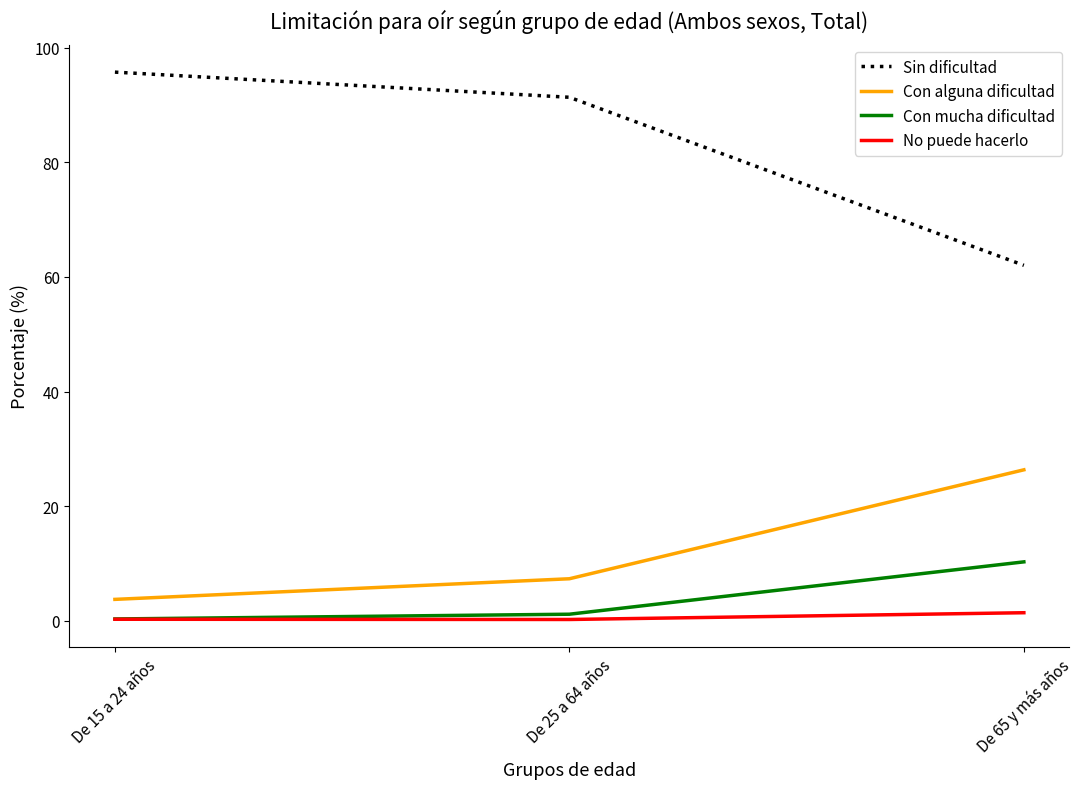

List the series in order of their peak value, lowest first.

No puede hacerlo, Con mucha dificultad, Con alguna dificultad, Sin dificultad